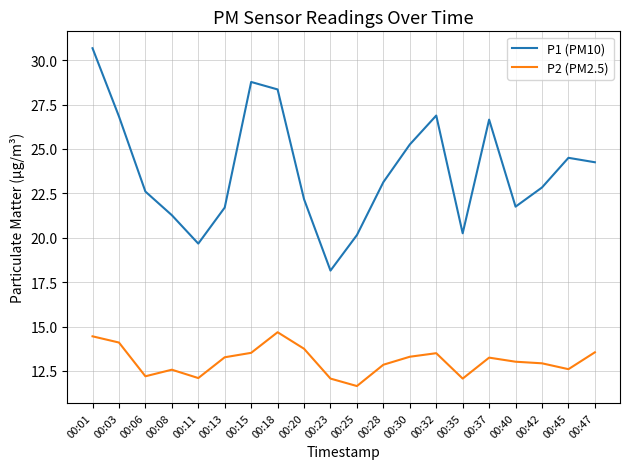

What is the total value across all series at 00:35?

32.3